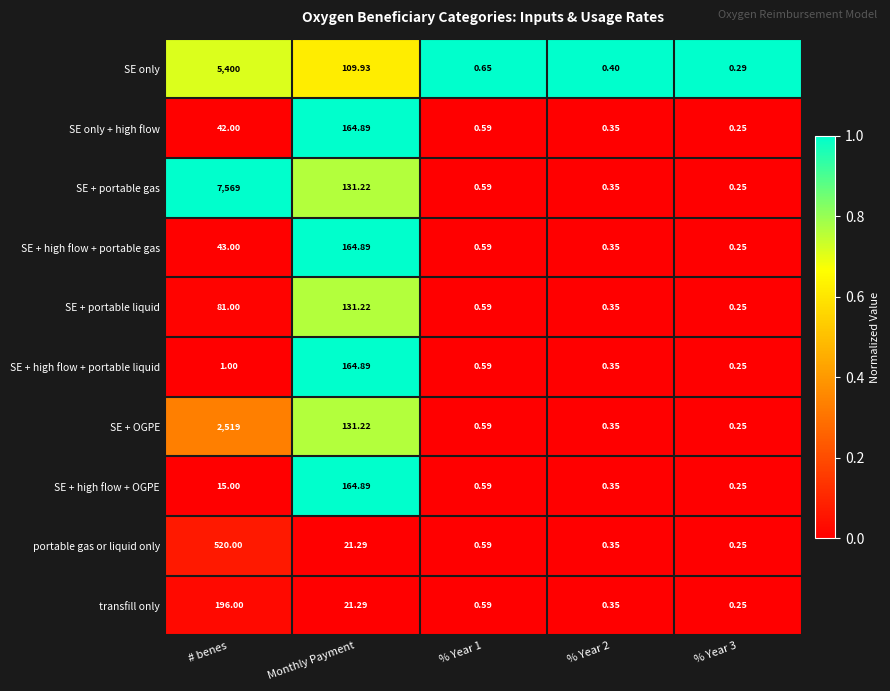

Which series has the largest total across all categories?

SE + portable gas